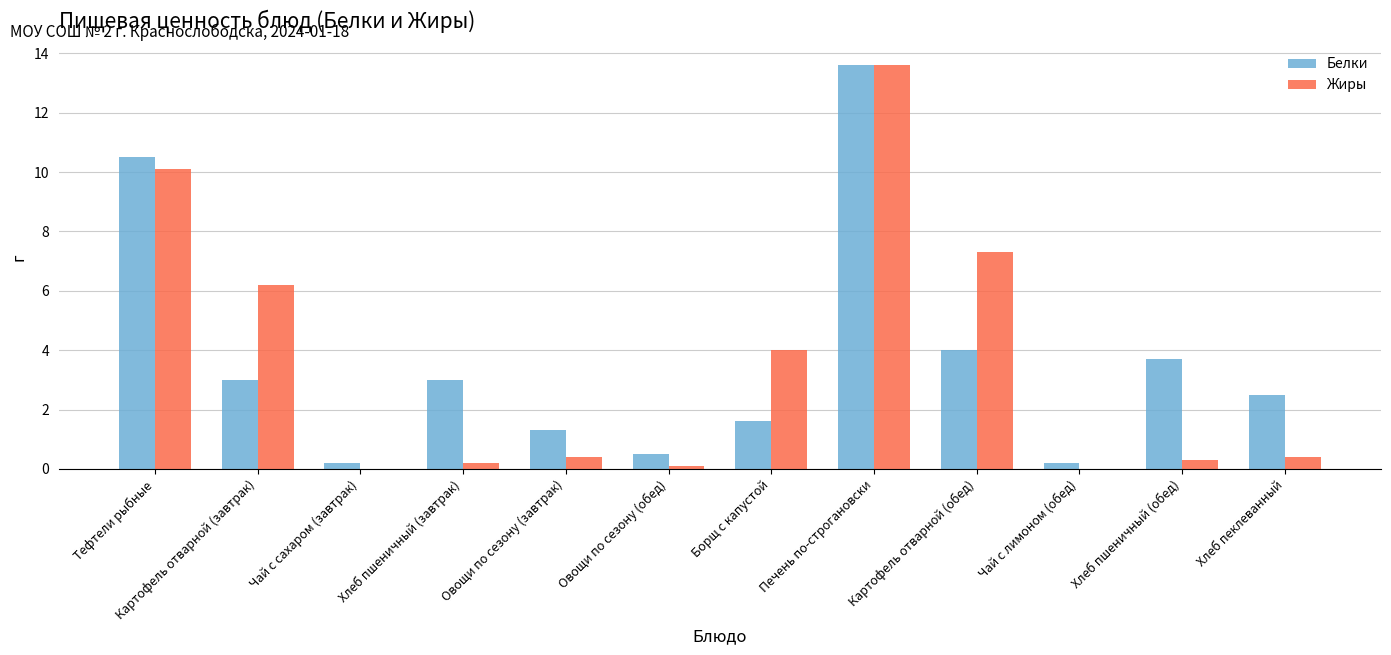

What are all the series names shown in the legend?

Белки, Жиры